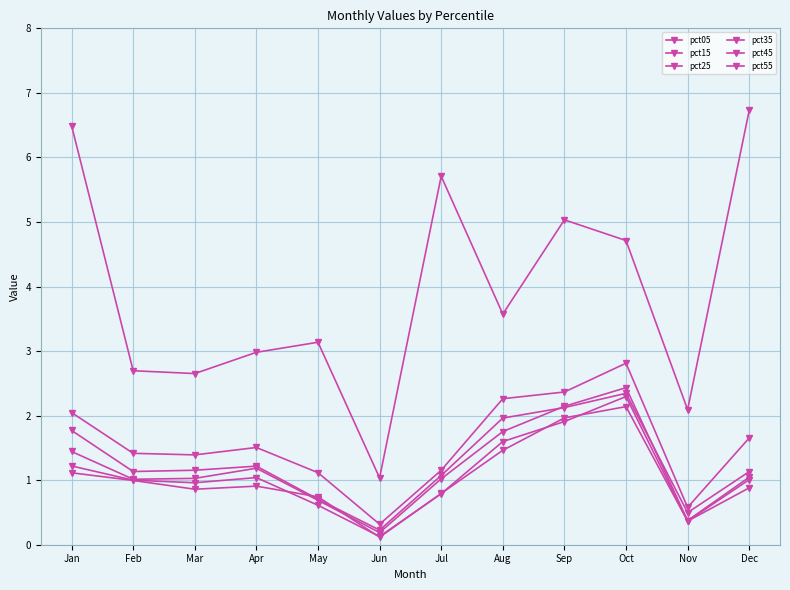

Is it true that pct15 equals 2.8 at Oct?

True